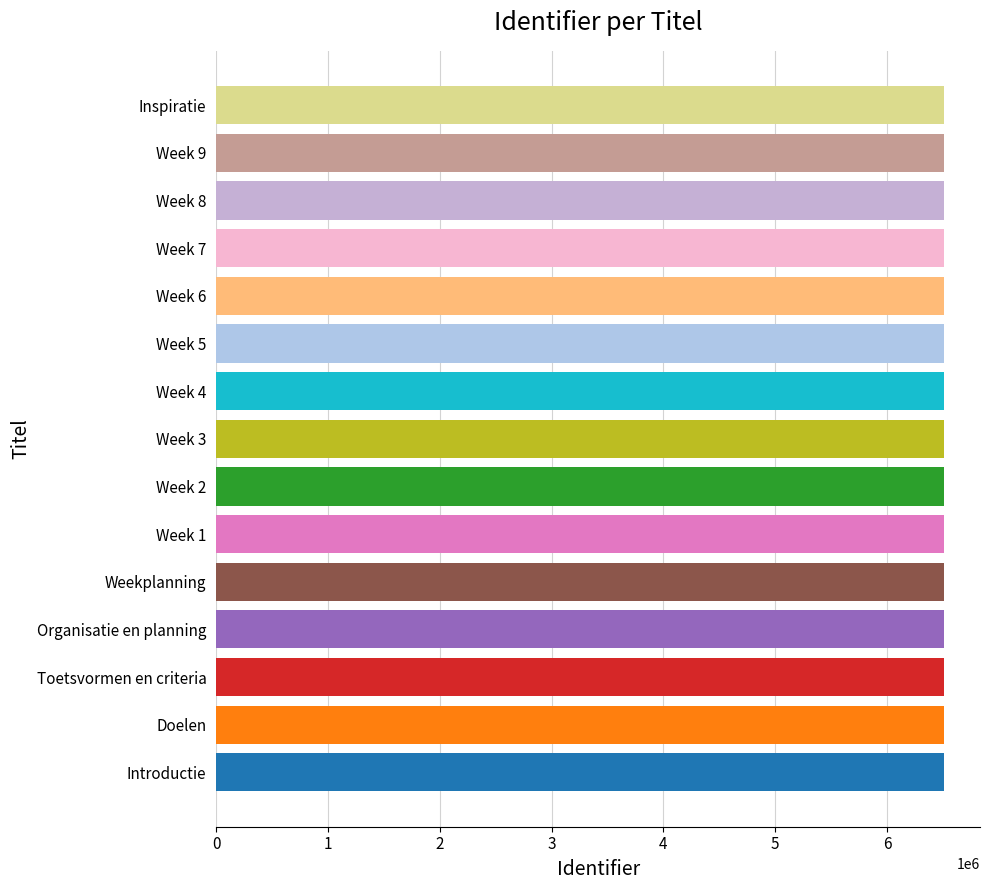

What is the smallest value displayed?

6506725